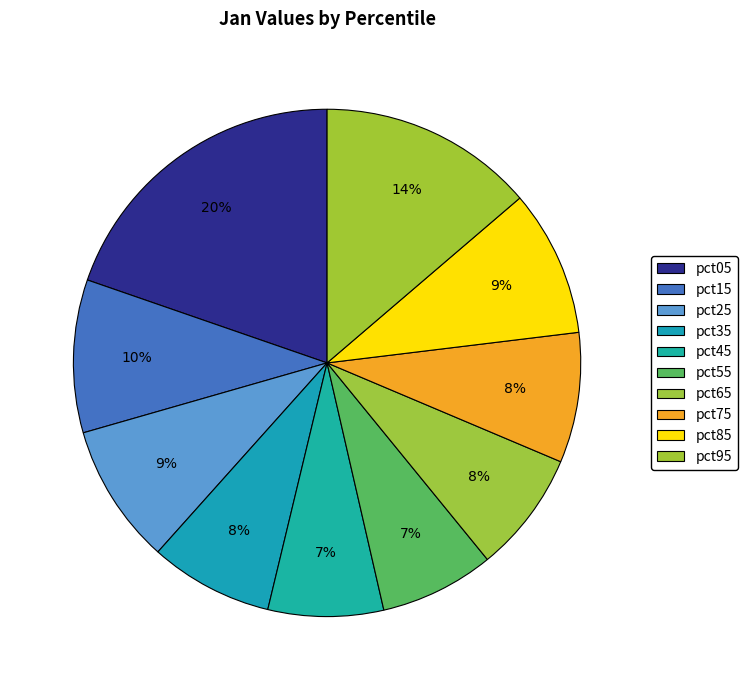

To the nearest percent, what portion does pct55 represent?

7%